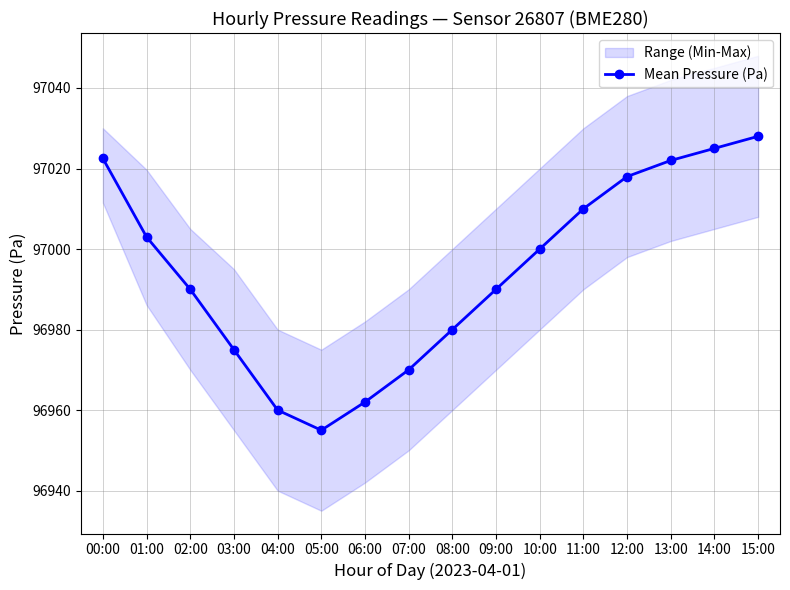

Approximately how many times larger is the value at 04:00 compared to 06:00?

1.0